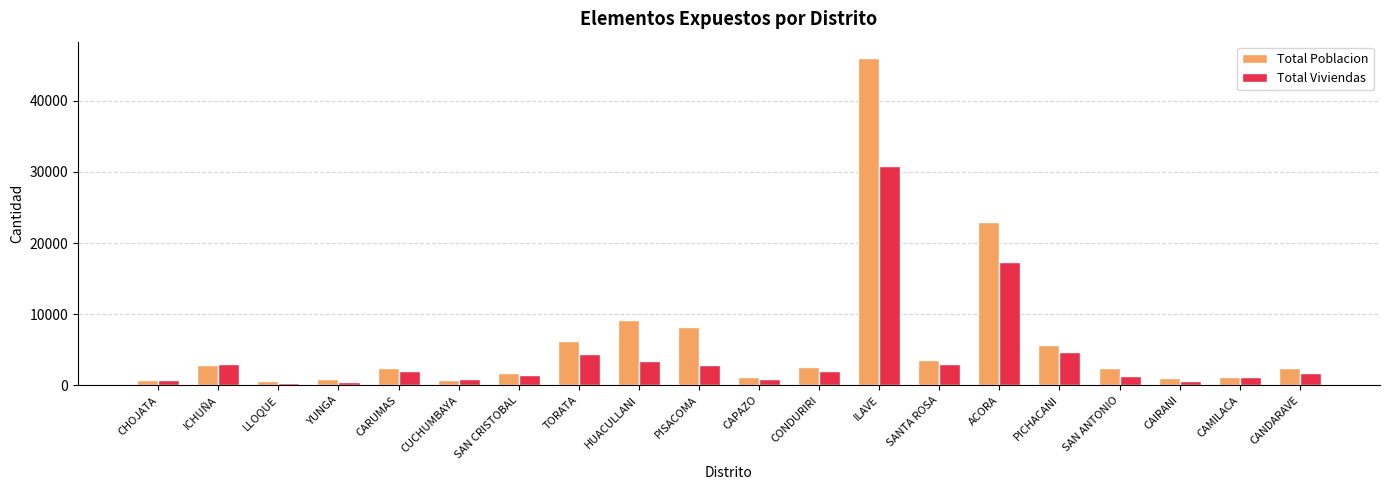

What is the sum of all Total Poblacion values?

122313